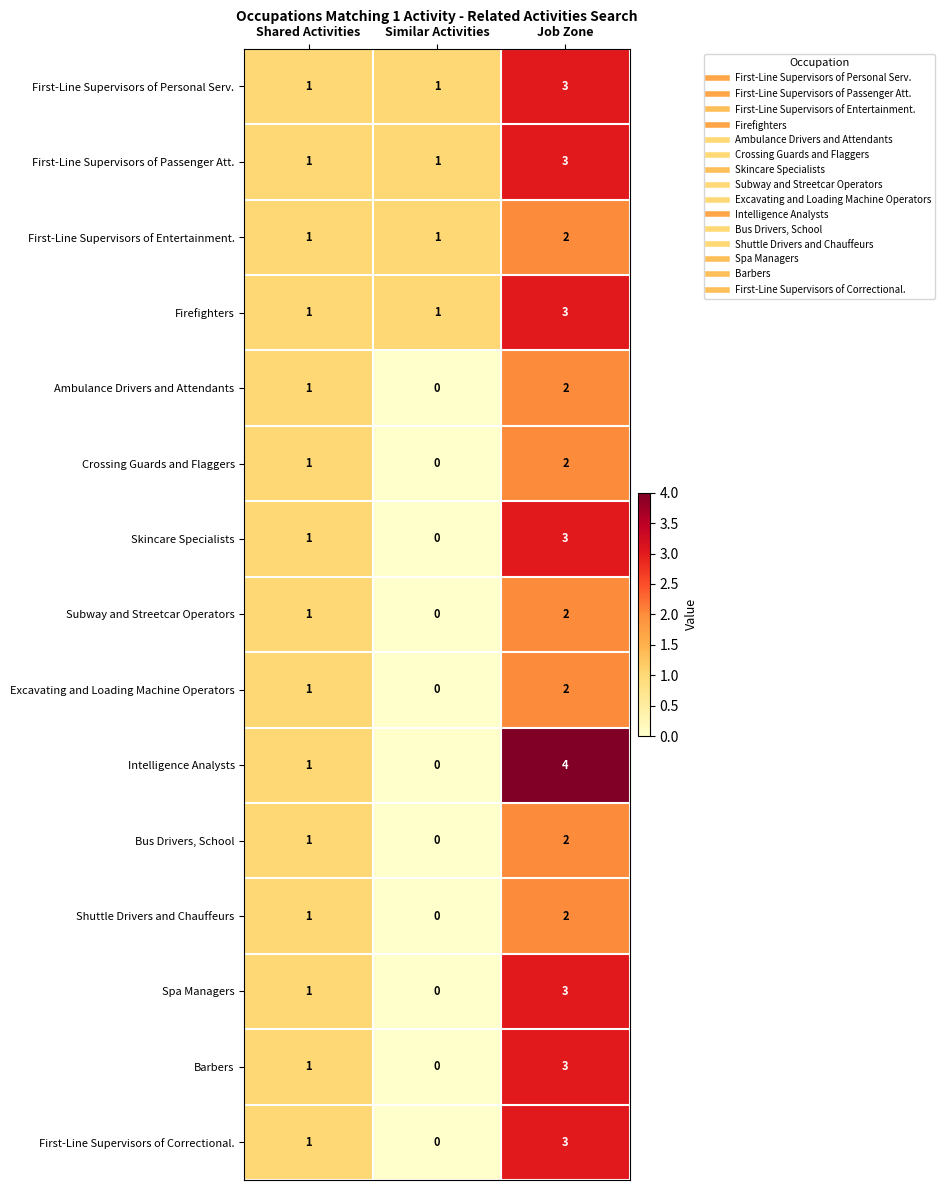

Rank the categories by Excavating and Loading Machine Operators value from highest to lowest.

Job Zone, Shared Activities, Similar Activities